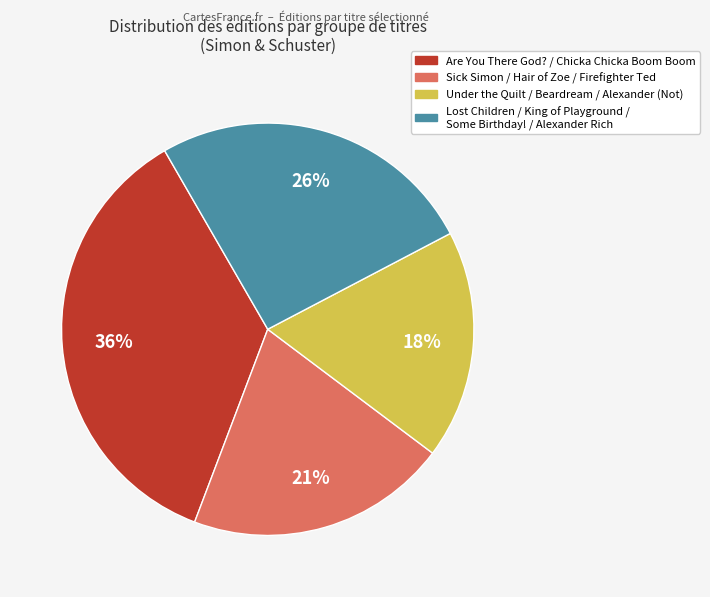

Count the number of slices in the pie.

4